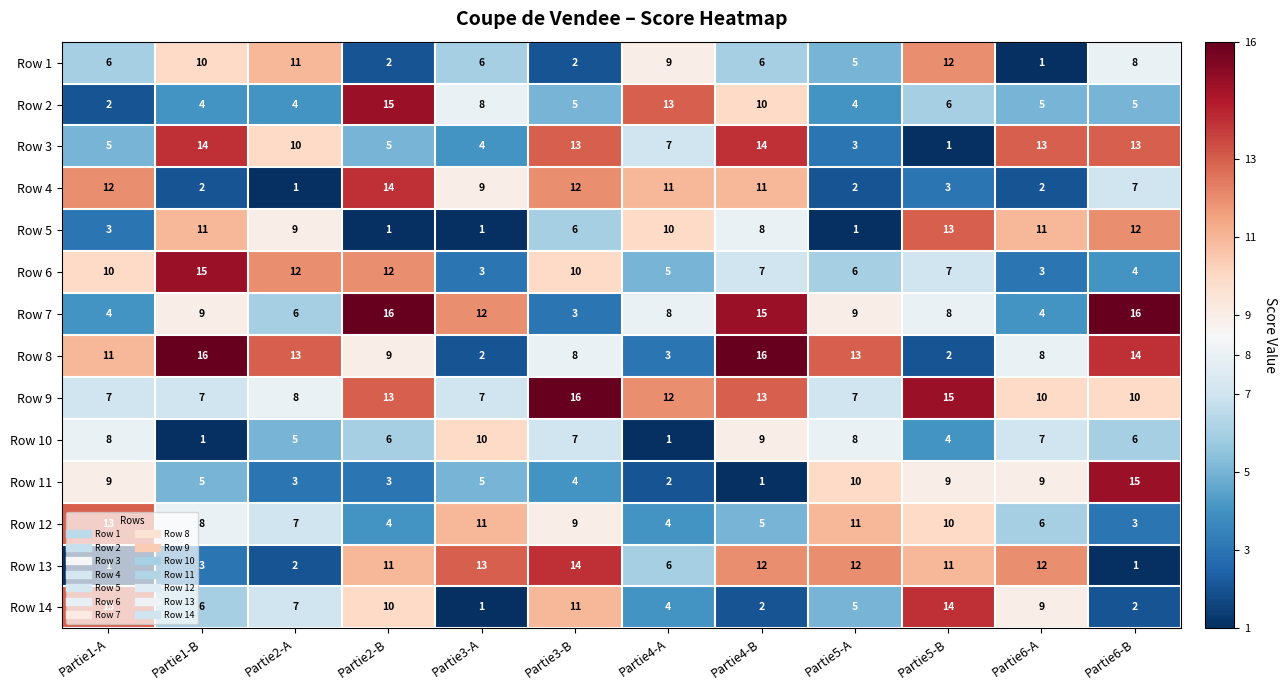

What is the sum of all Row 1 values?

78